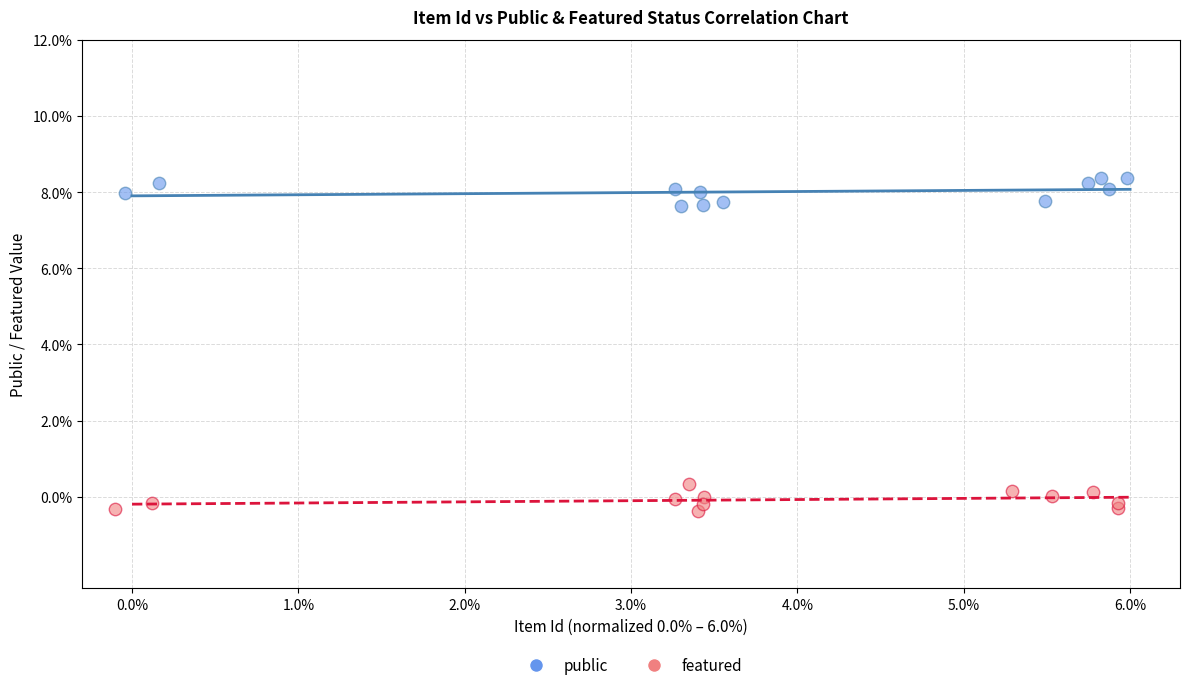

Which series contains the lowest Y value?

featured